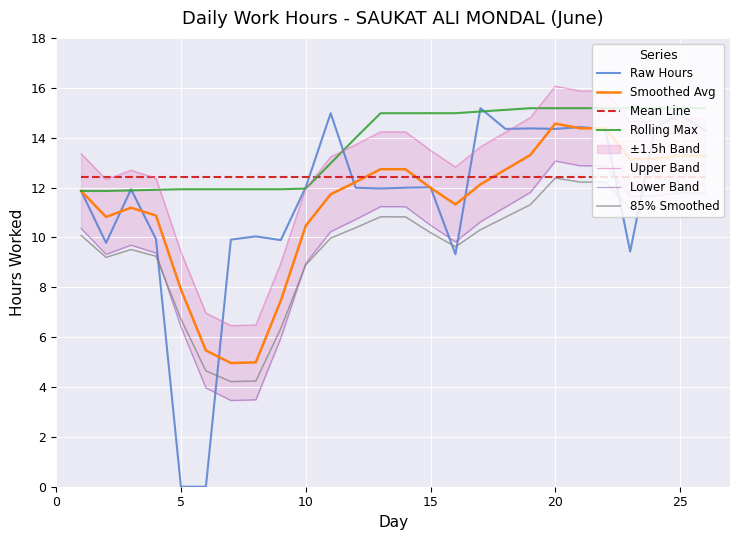

At which category does the data reach its first local peak?

3